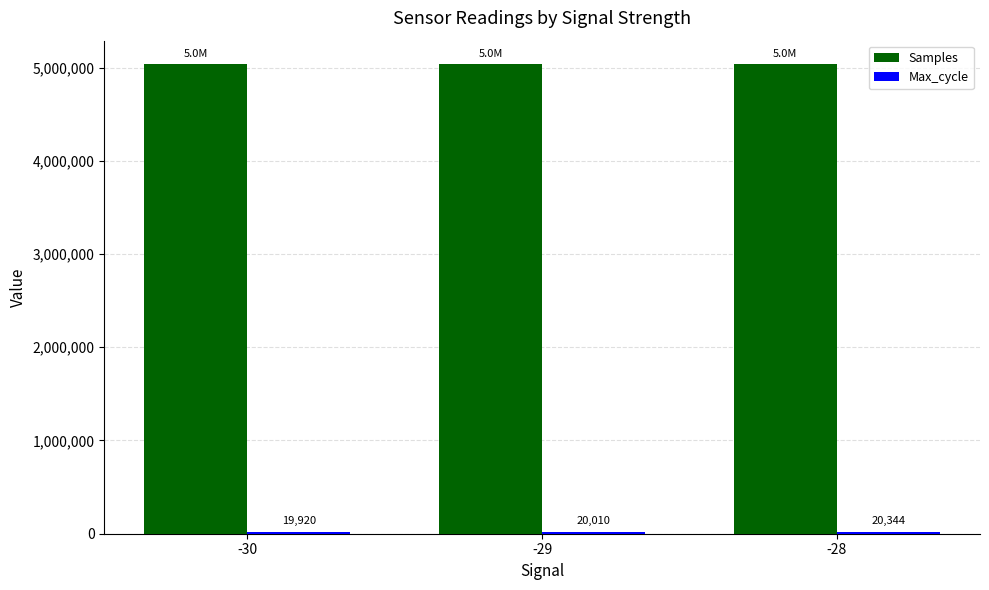

Which category has the highest value across all series?

-28